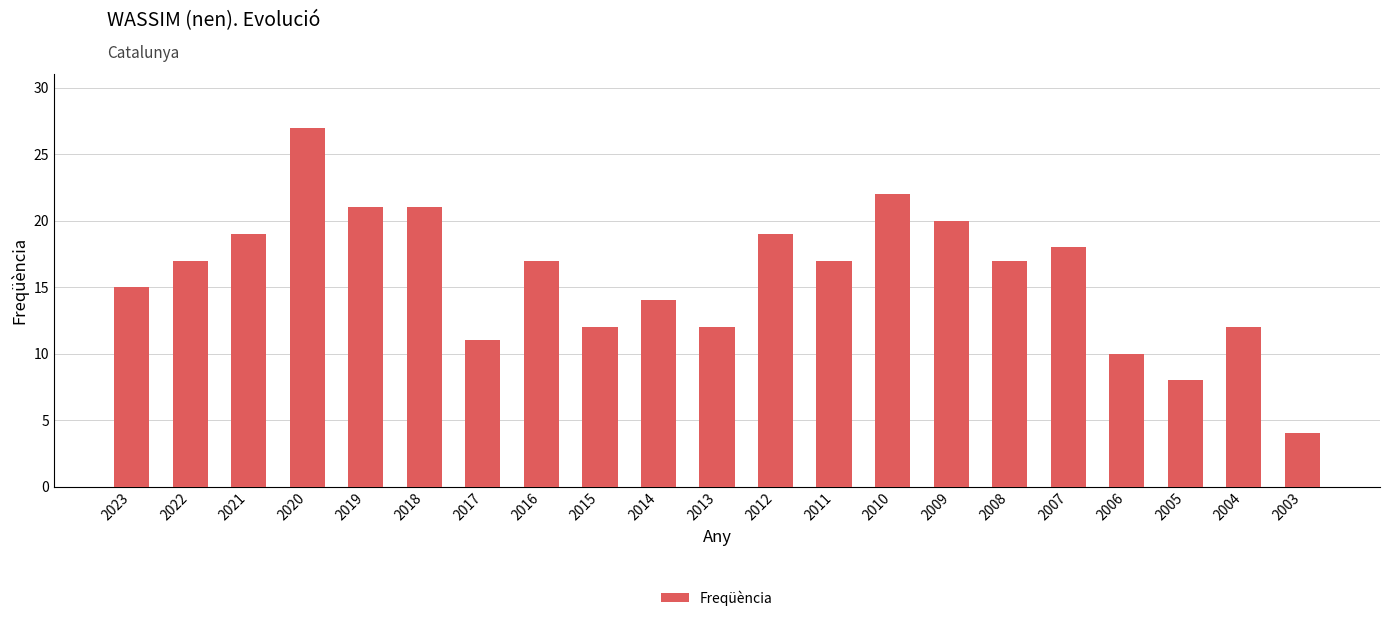

Approximately how many times larger is the value at 2004 compared to 2007?

0.7